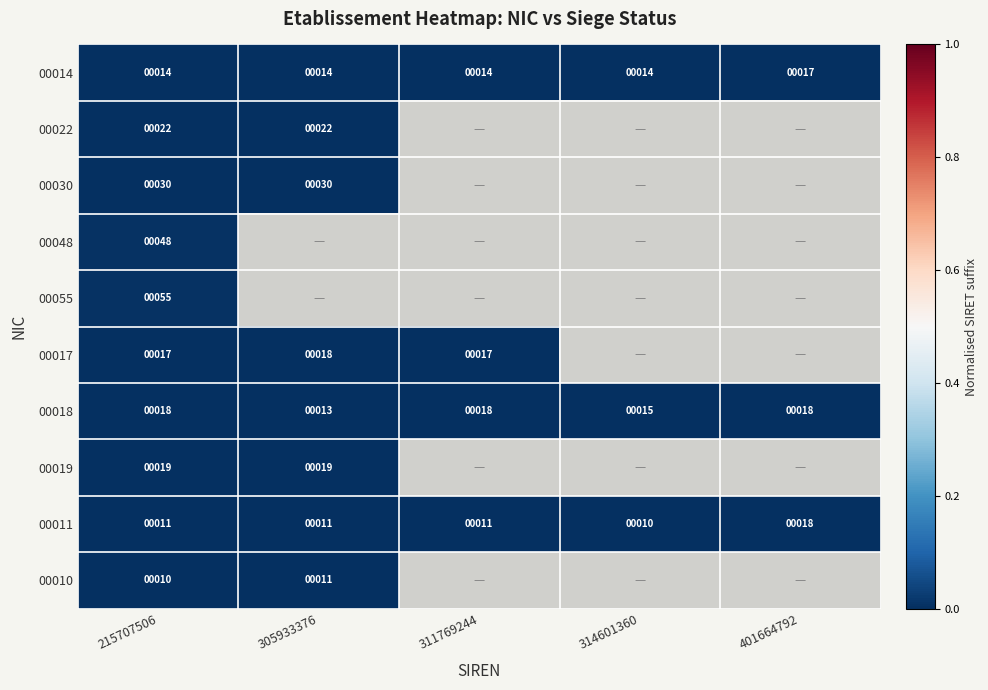

Which has a higher value, 215707506 or 314601360?

215707506